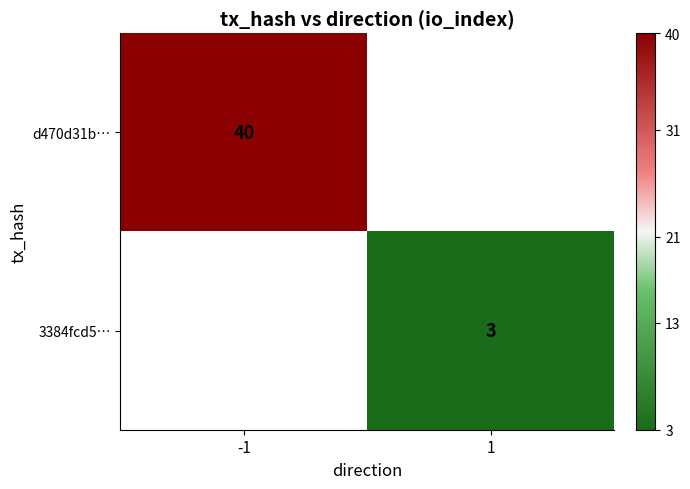

Which category has the lowest value across all series?

1